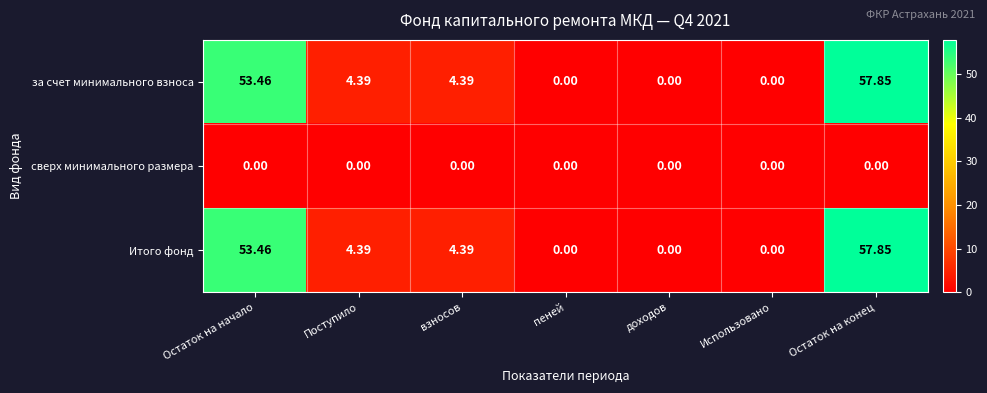

Which category has the highest value in the за счет минимального взноса series?

Остаток на конец